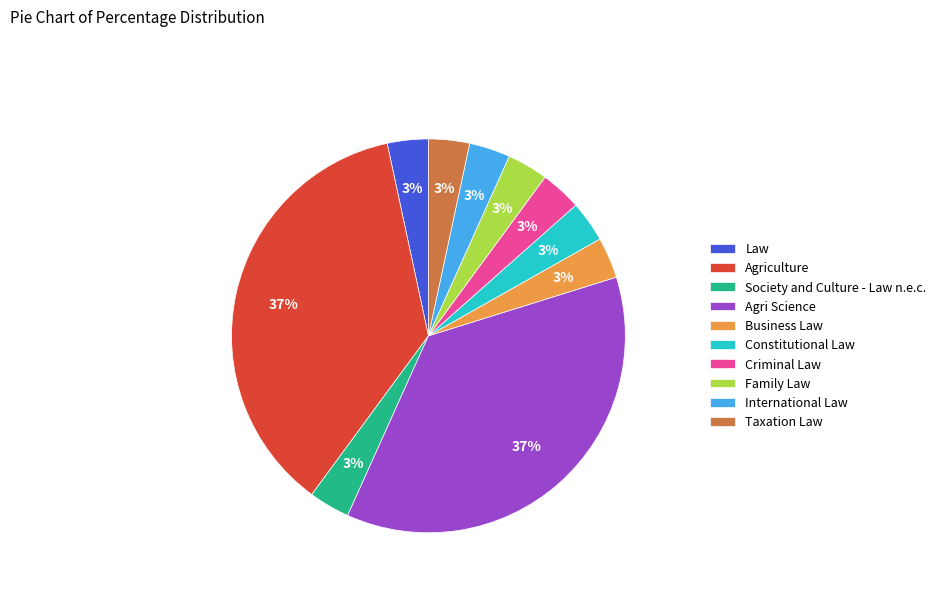

Is the sum of International Law and Criminal Law greater than half?

No